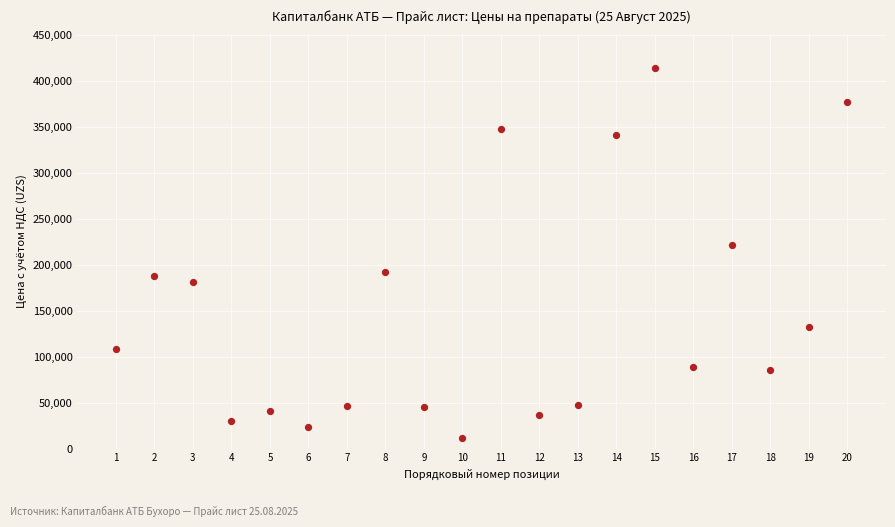

What Y value in the scatter plot is closest to 212545?

221130